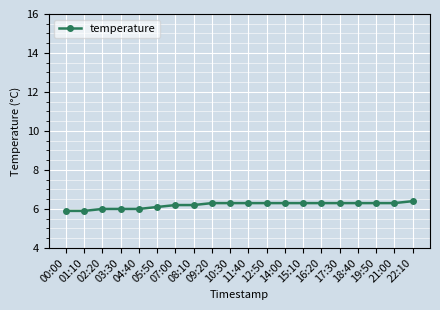

What is the minimum value shown in the chart?

5.9